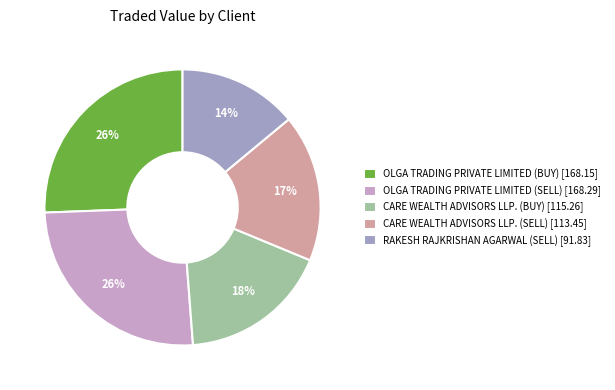

Which has a higher value, OLGA TRADING PRIVATE LIMITED (SELL) [168.29] or CARE WEALTH ADVISORS LLP. (SELL) [113.45]?

OLGA TRADING PRIVATE LIMITED (SELL) [168.29]